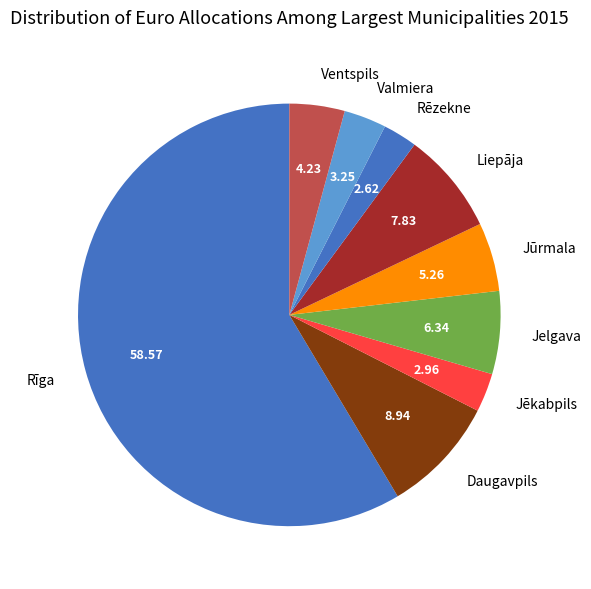

Which category has the biggest portion of the pie?

Rīga